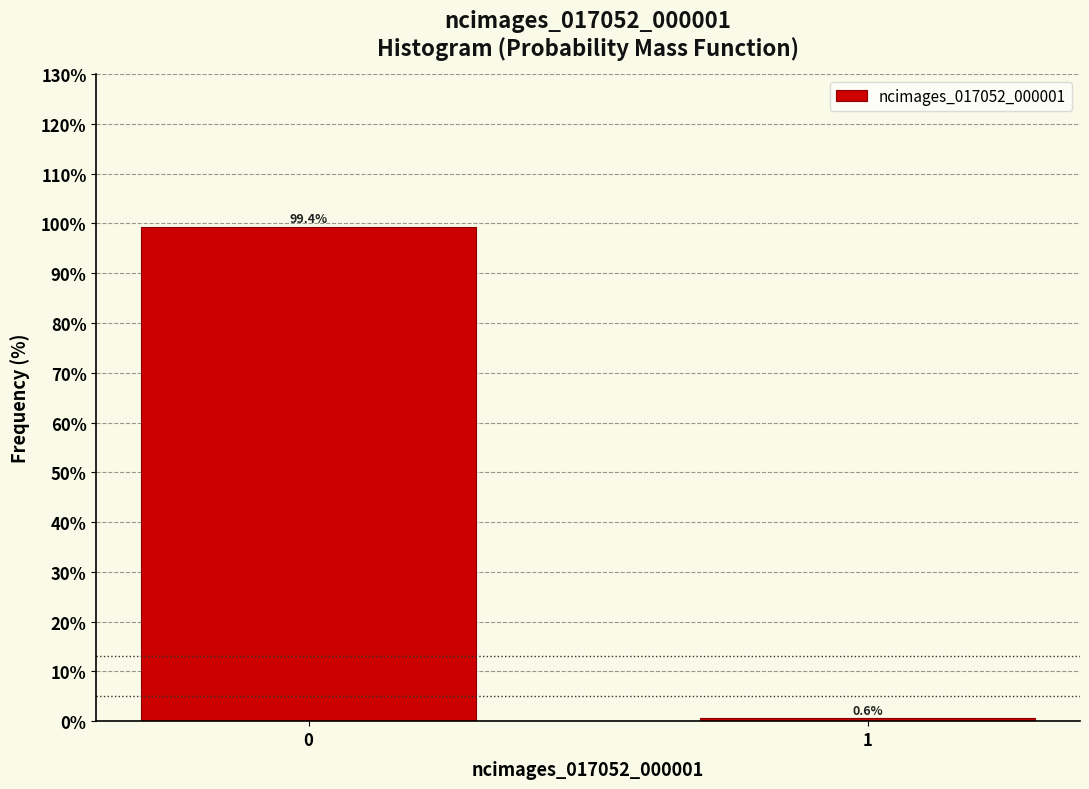

Reading left to right, list all the values displayed in this chart.

0=99.4	1=0.6